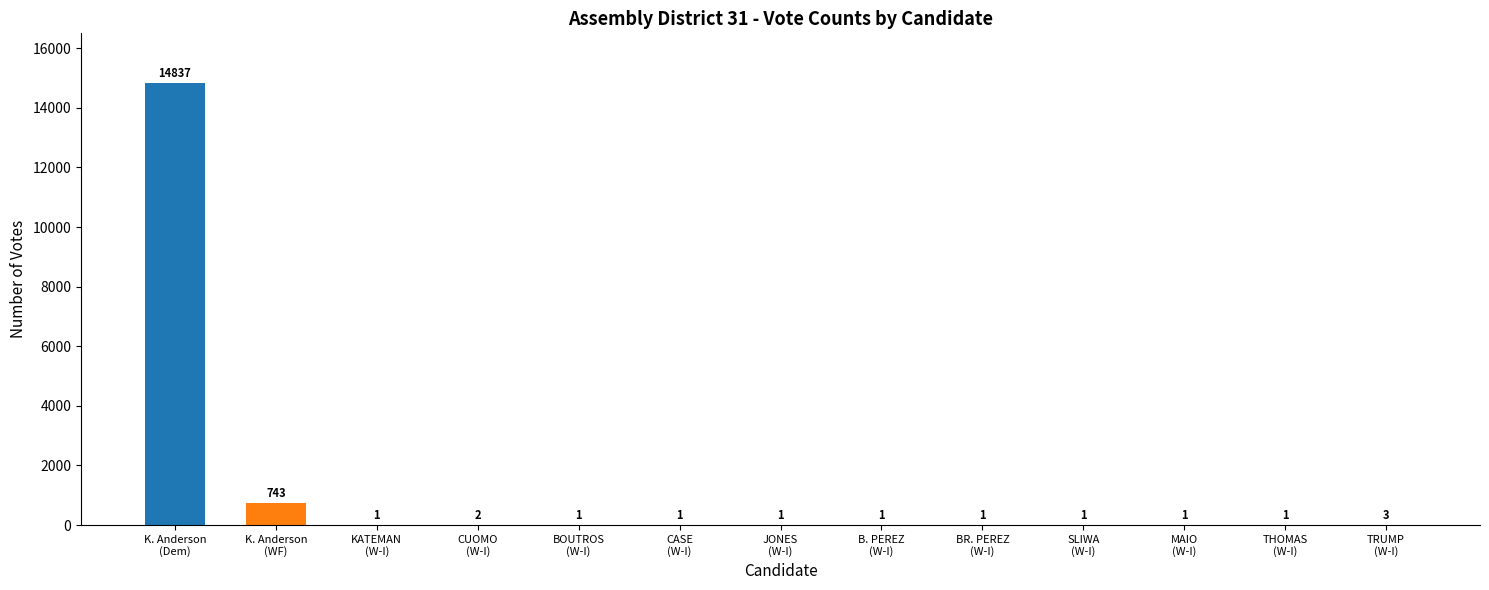

What is the average value?

1200